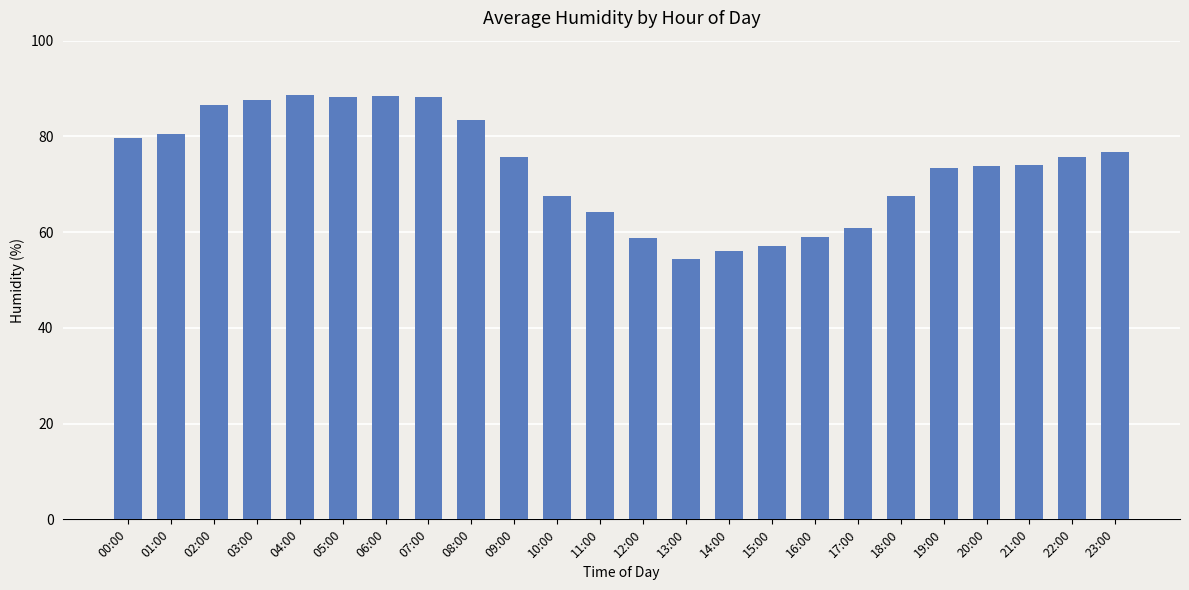

Which has a higher value, 23:00 or 14:00?

23:00